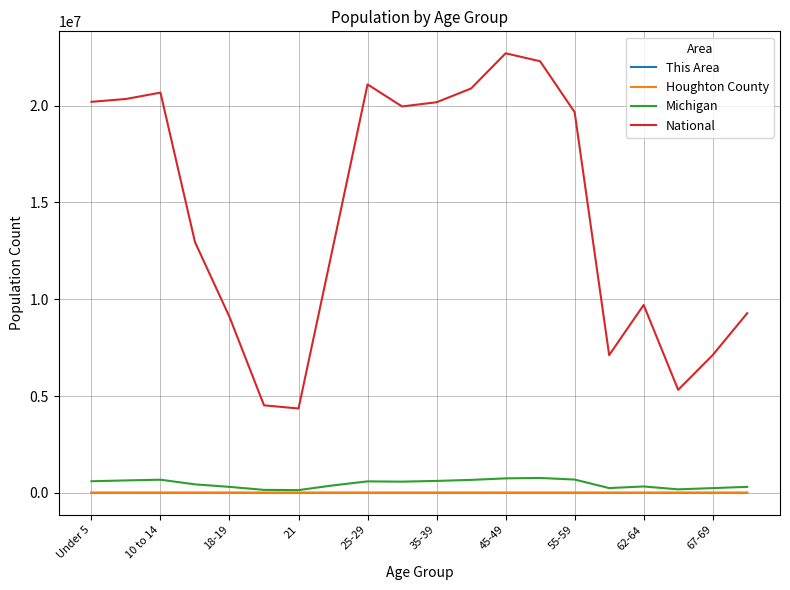

Which series has the largest range (max minus min)?

National